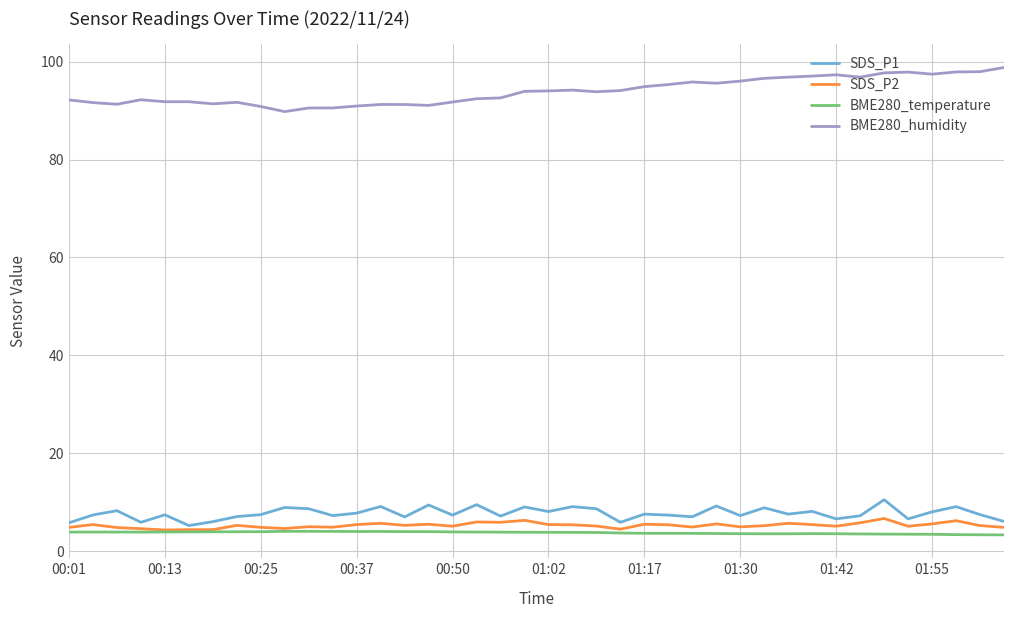

Which series has the largest total across all categories?

BME280_humidity